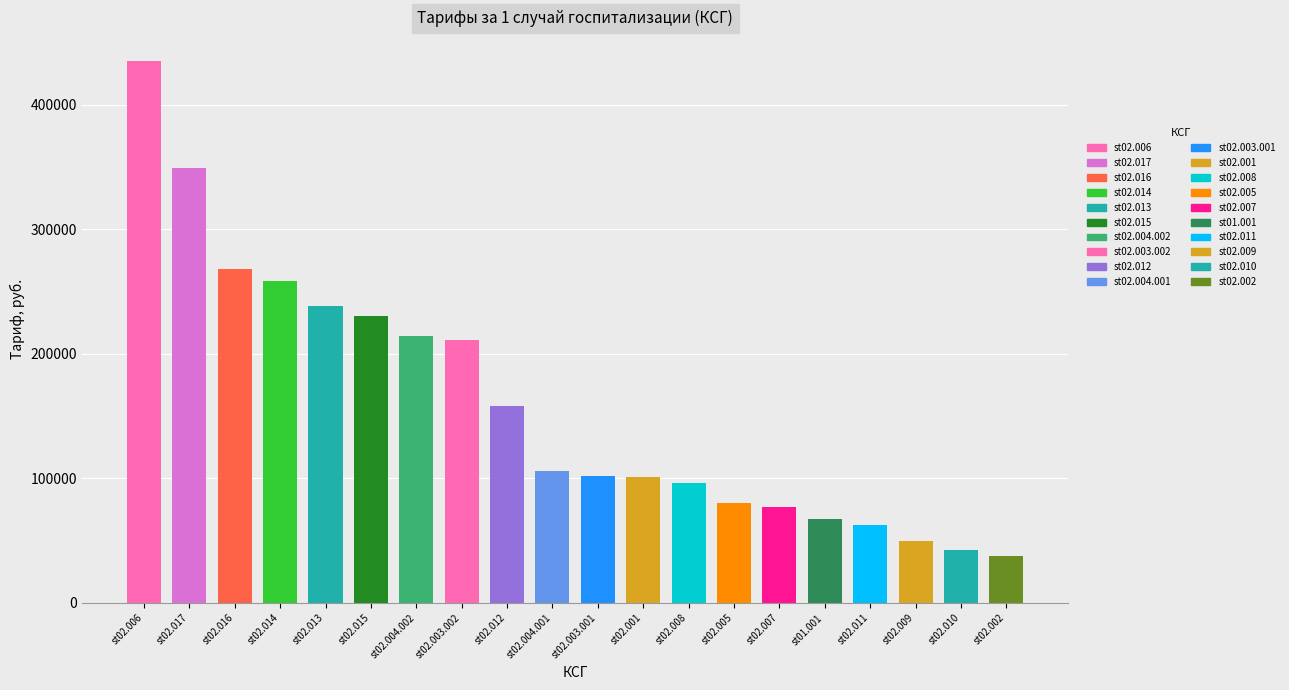

What is the greatest value displayed?

434992.5